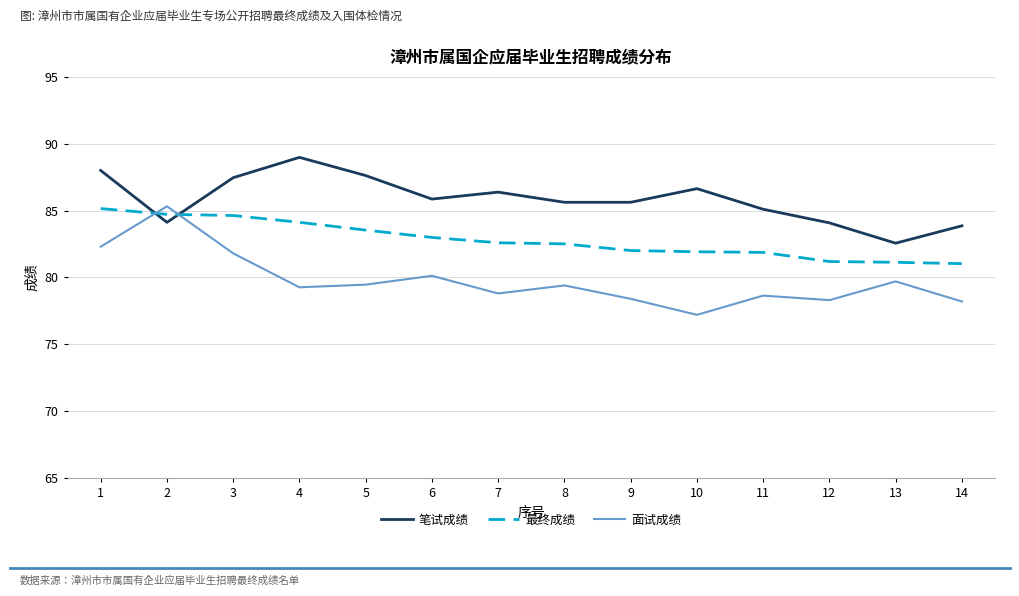

Rank the series by their average value, from highest to lowest.

笔试成绩, 最终成绩, 面试成绩